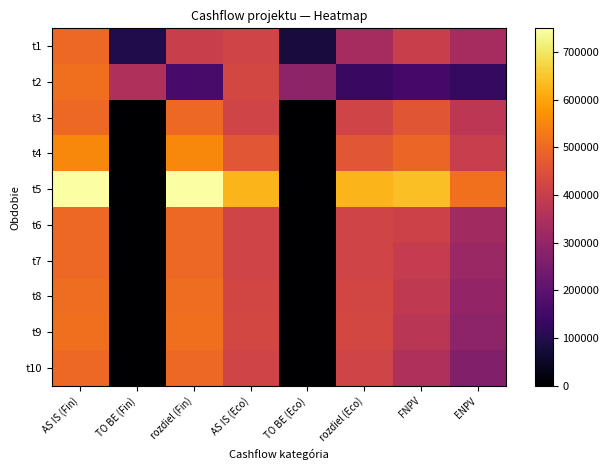

At which category does the chart reach its minimum across all series?

TO BE (Fin)